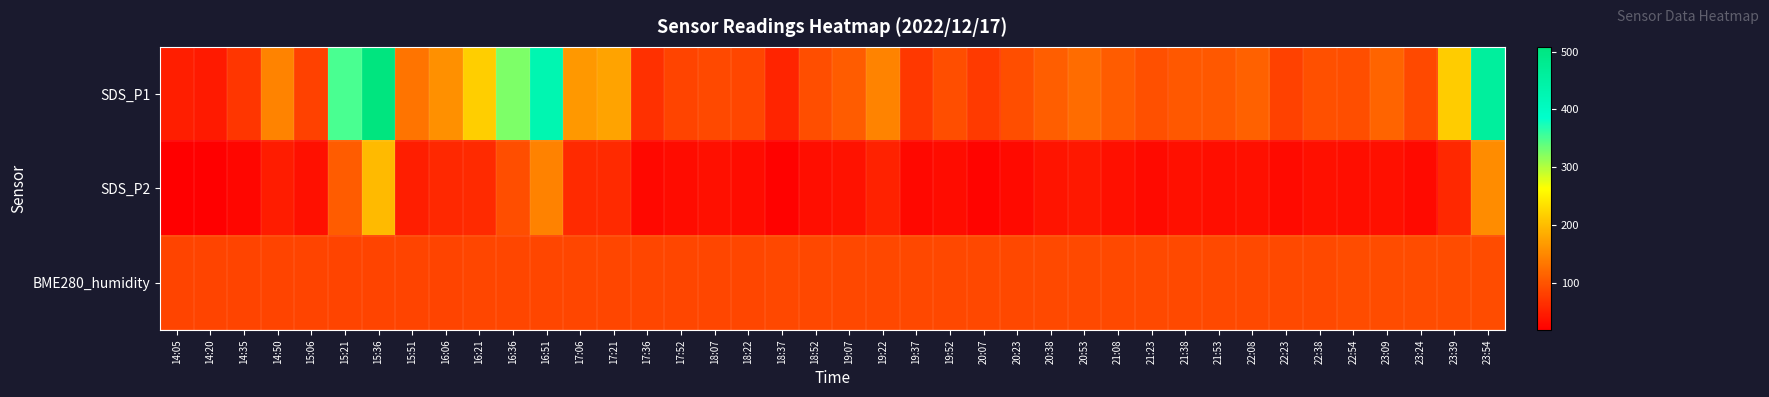

List the series in order of their peak value, lowest first.

BME280_humidity, SDS_P2, SDS_P1